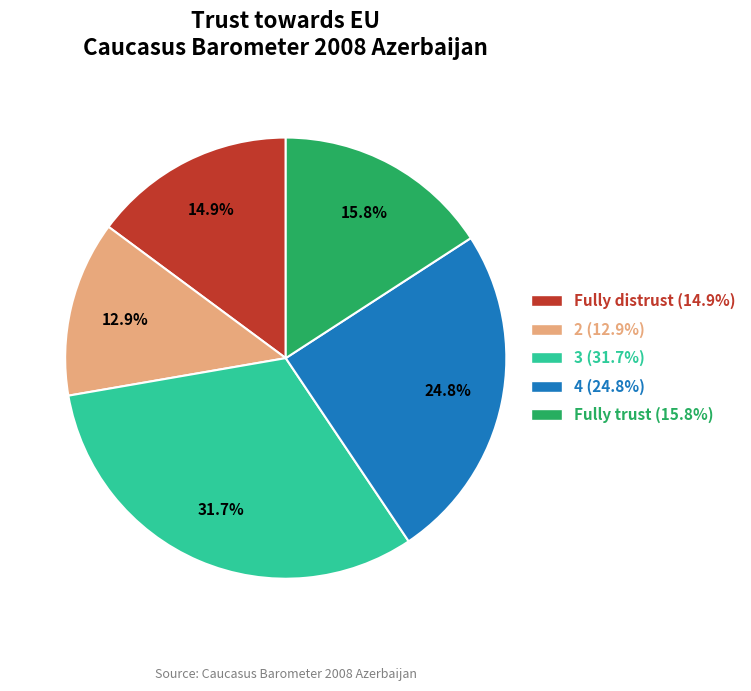

Which category has the smallest portion of the pie?

2